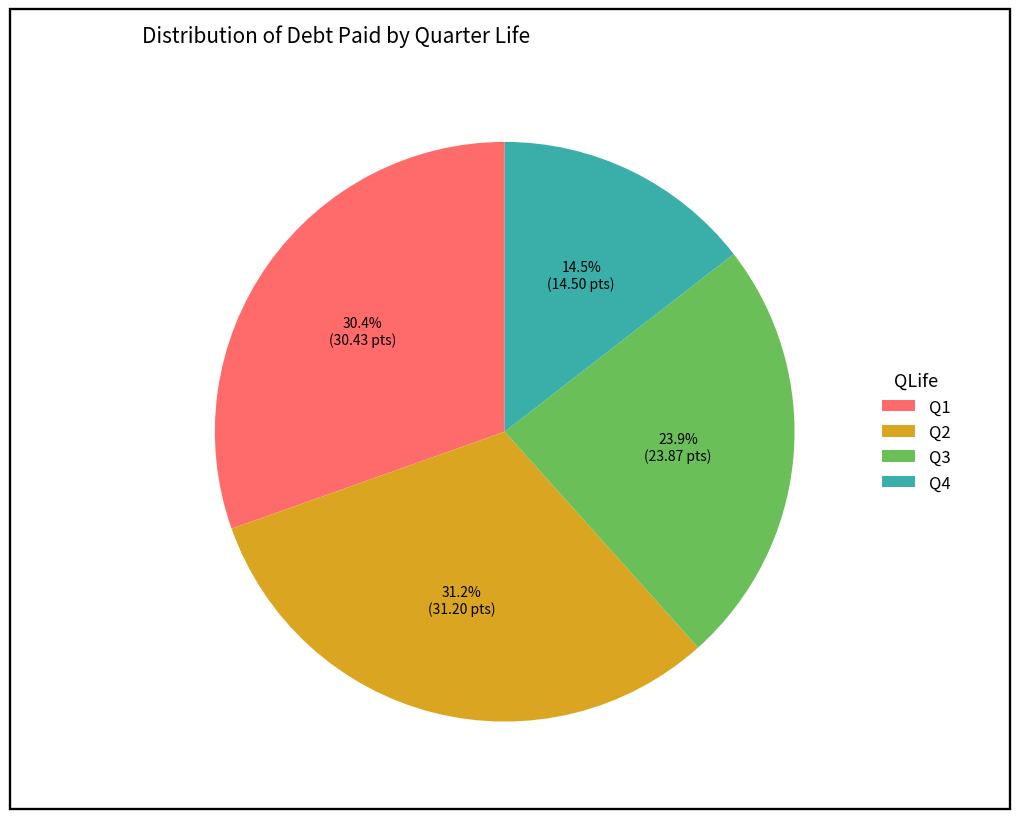

To the nearest percent, what is the average slice percentage?

25%